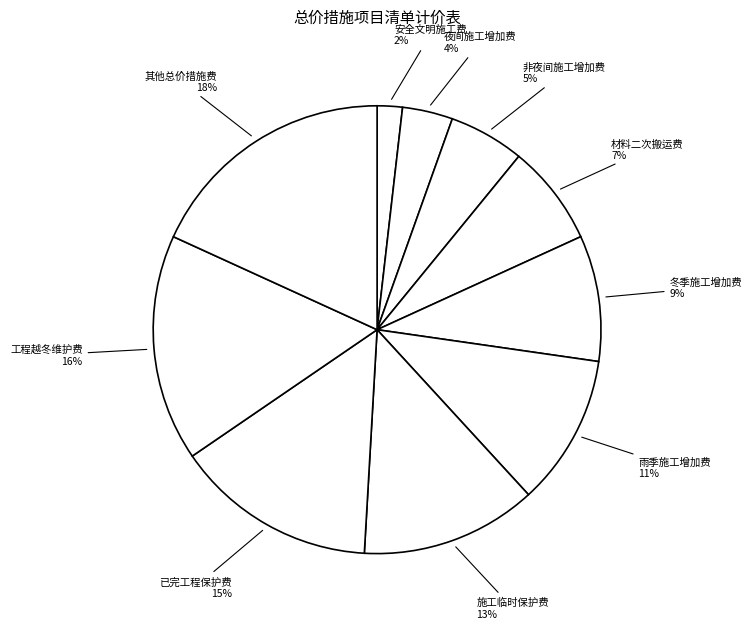

Between 安全文明施工费 and 施工临时保护费, which is larger?

施工临时保护费